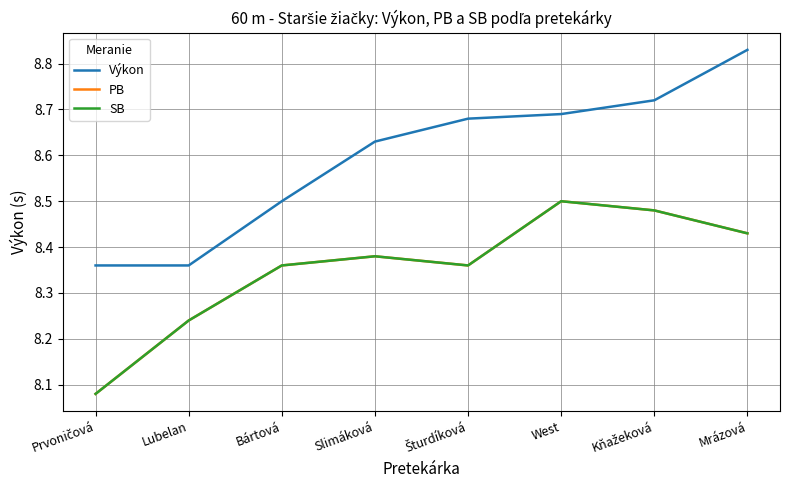

True or false: Výkon has more than 1 points higher than both neighbors.

False